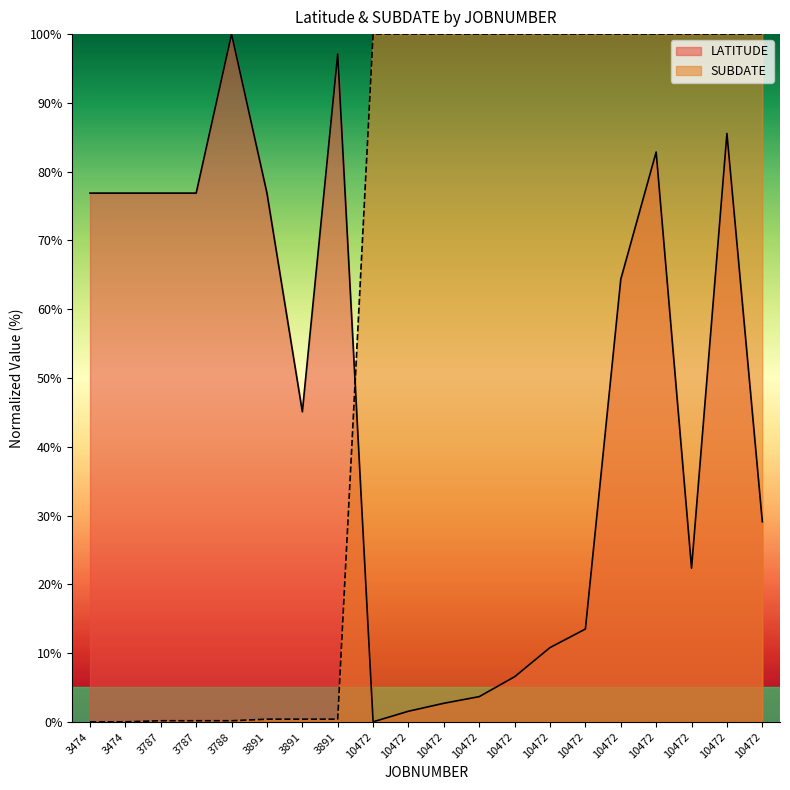

What is the average value of the LATITUDE series?

47.5